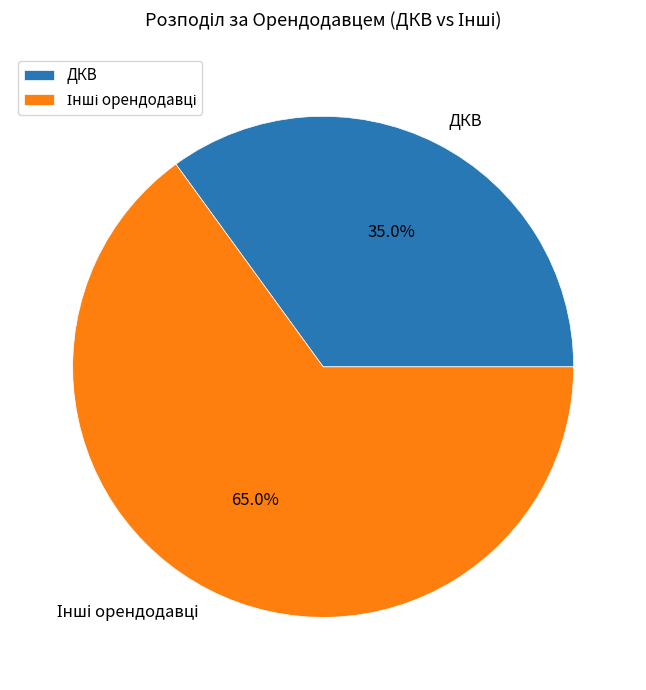

What is the smallest slice in the pie chart?

ДКВ